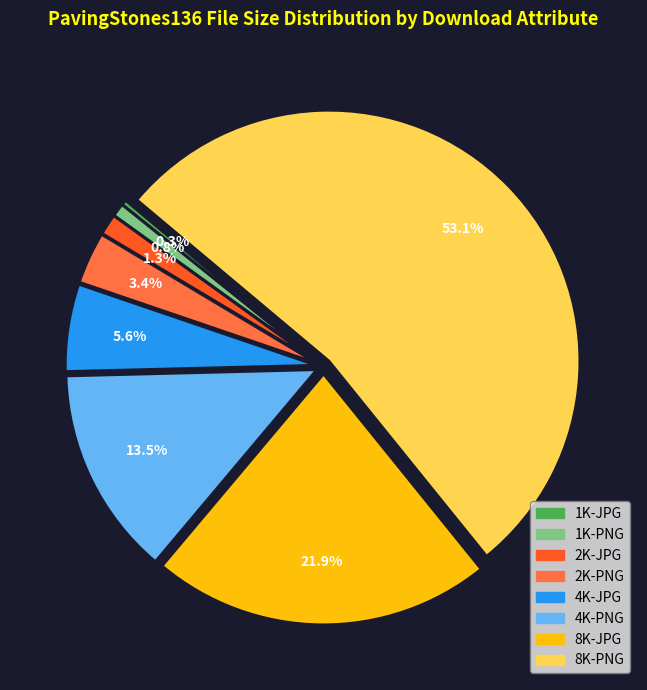

To the nearest percent, what is the difference between the largest and smallest slice percentages?

53%